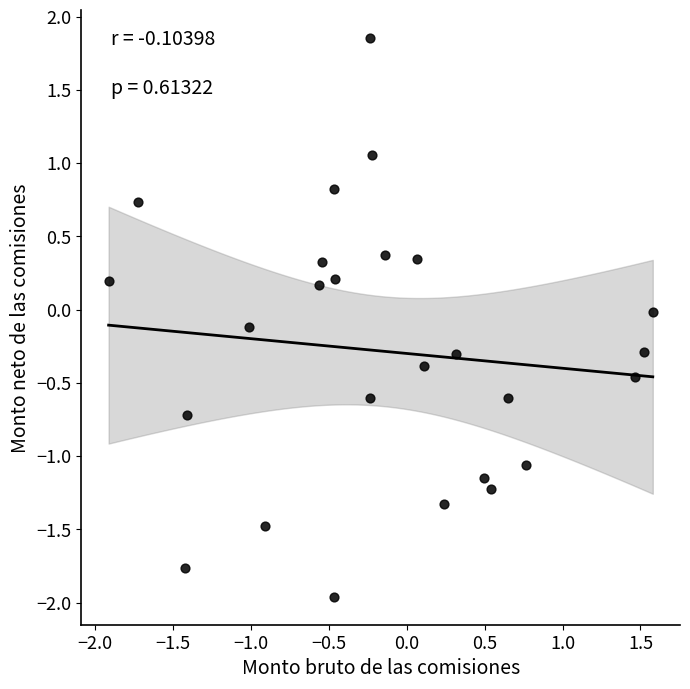

What is the range of X values (max minus min)?

3.5